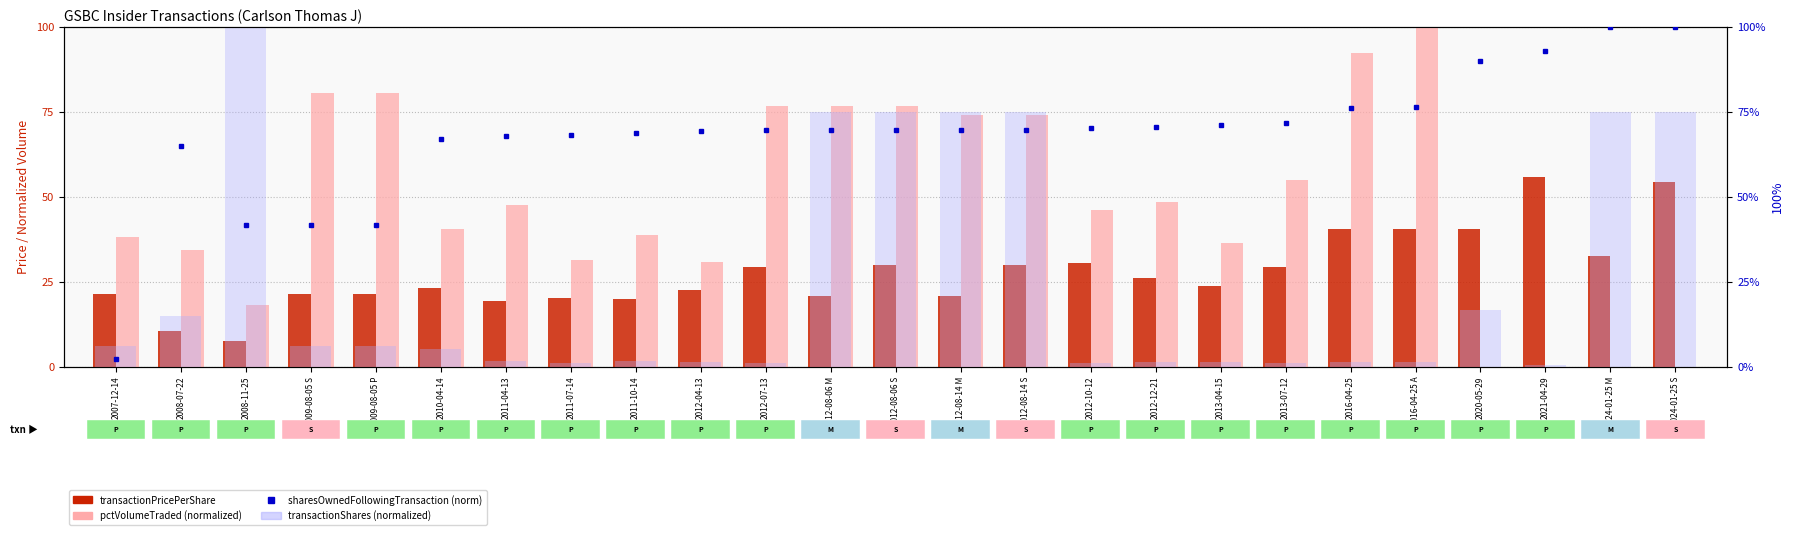

List the series in order of their peak value, lowest first.

transactionPricePerShare, pctVolumeTraded (normalized), sharesOwnedFollowingTransaction (norm), transactionShares (normalized)